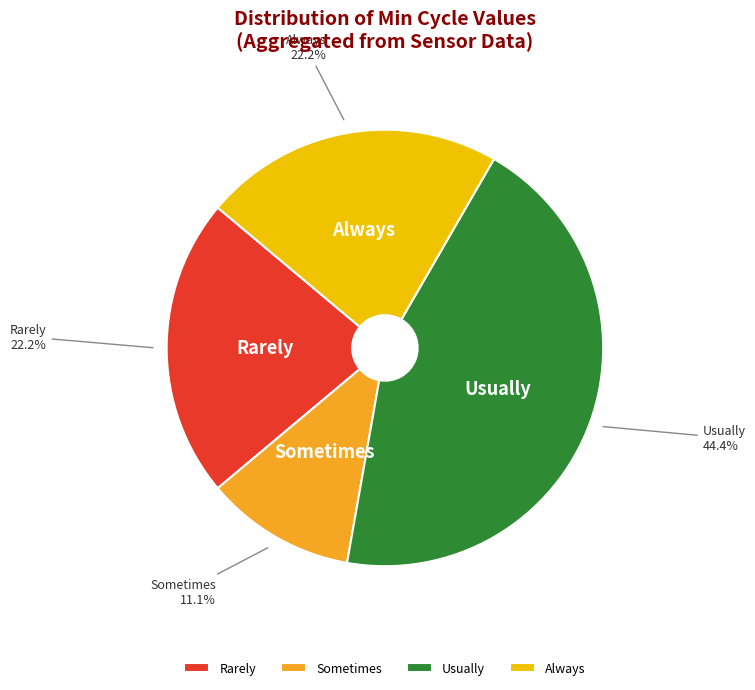

Is the sum of Rarely and Sometimes greater than half?

No